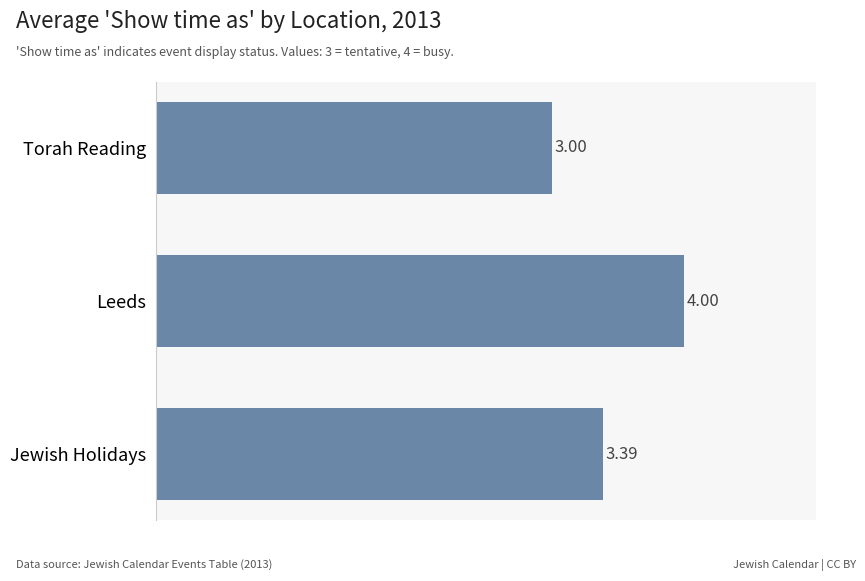

List the labels in order of value, smallest first.

Torah Reading, Jewish Holidays, Leeds